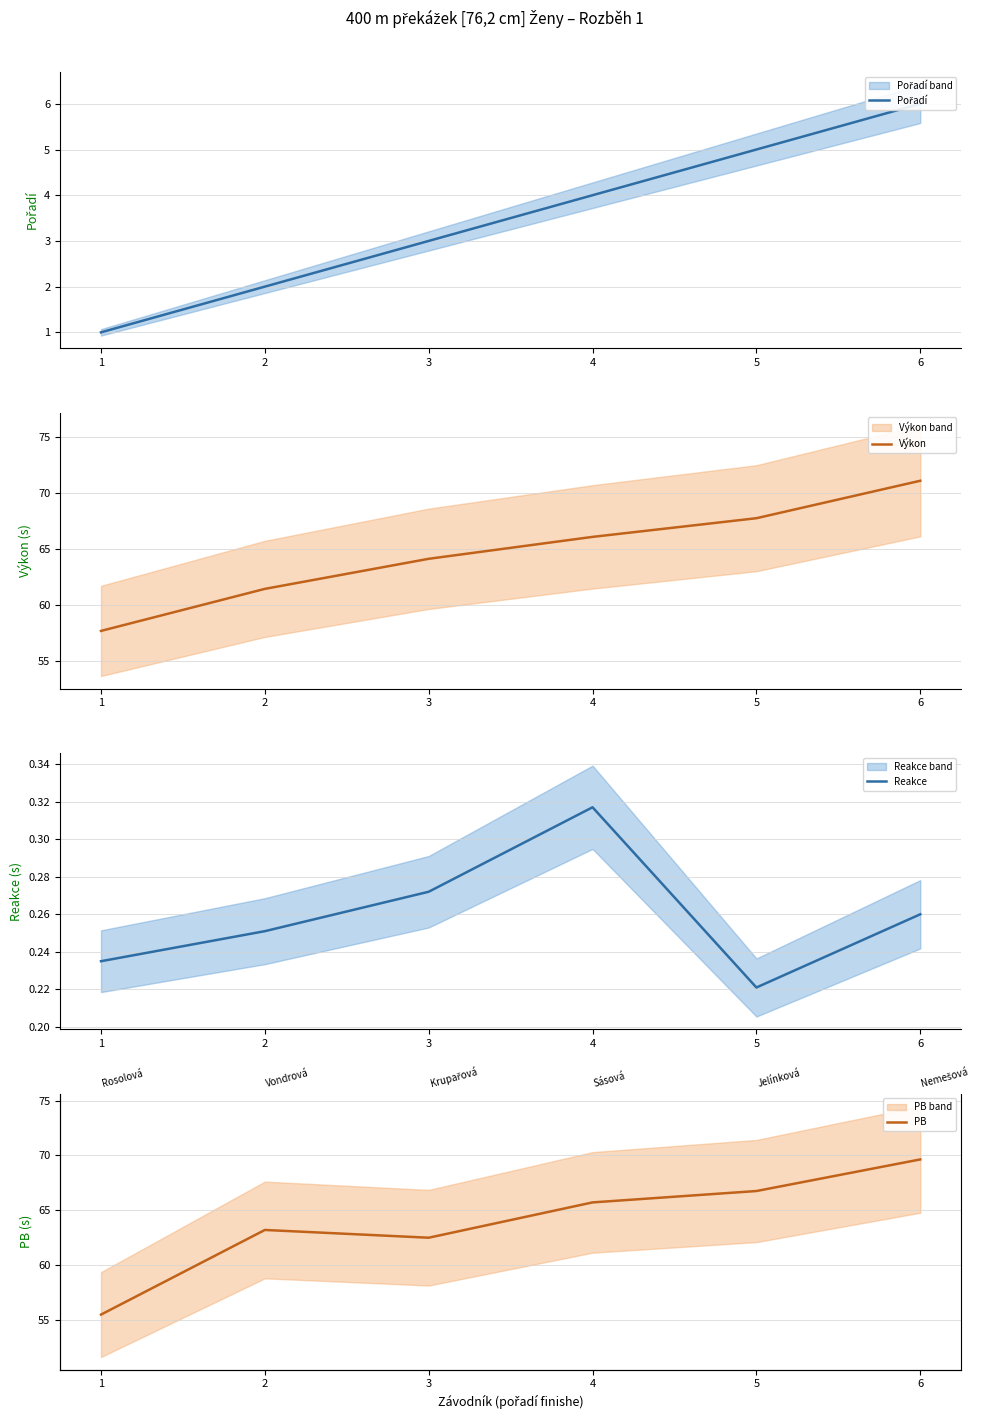

What is the difference between the highest and lowest values at 5?

67.5